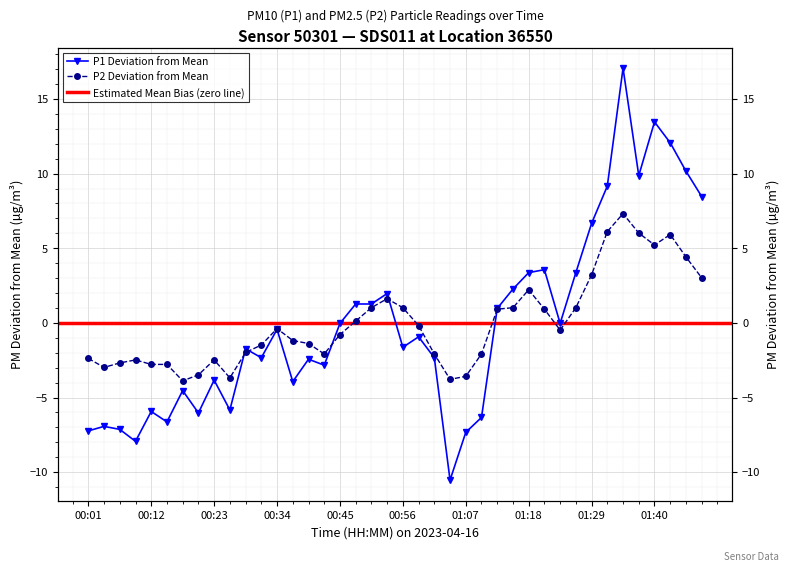

Which category has the highest value in the P2 series?

01:34